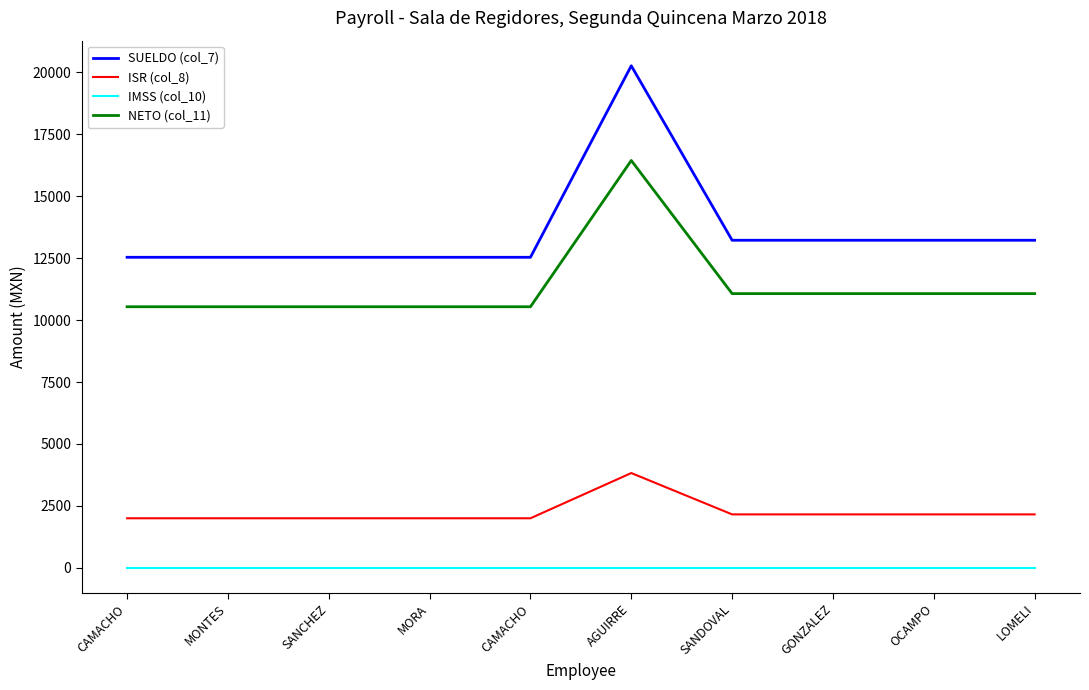

Is this an area chart (filled region under the line)?

No